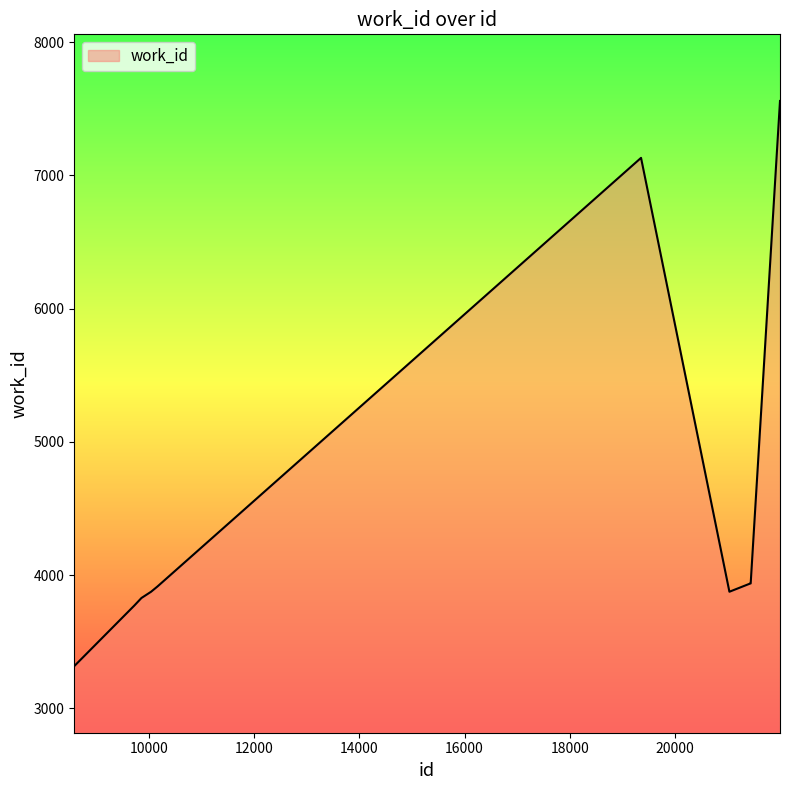

What is the greatest value displayed?

7559